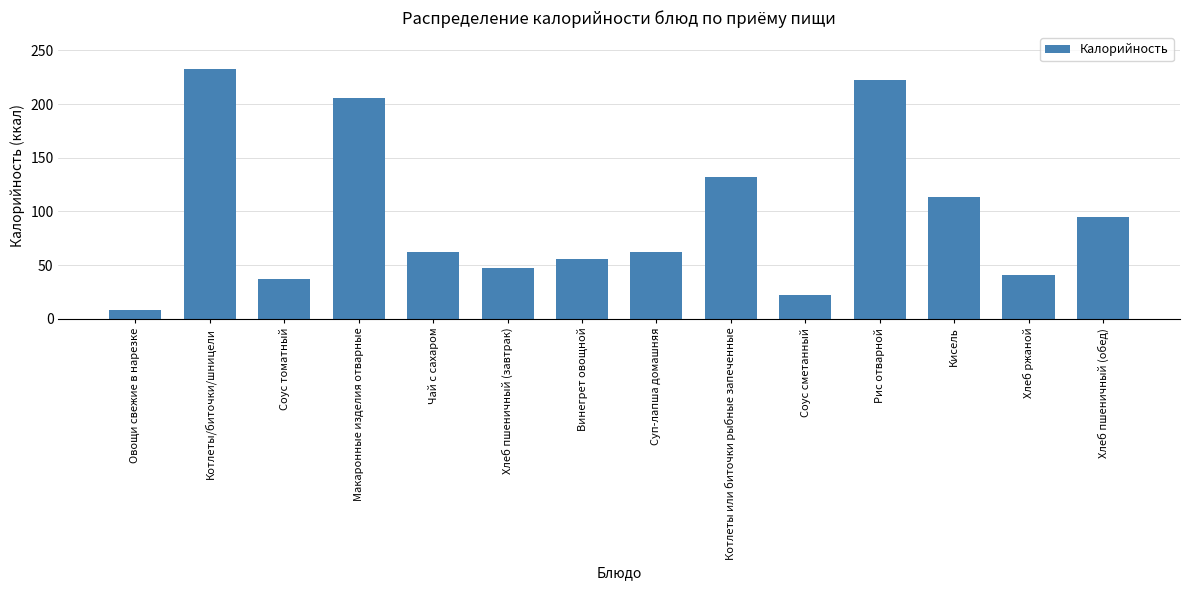

At which label is the value closest to 120?

Кисель